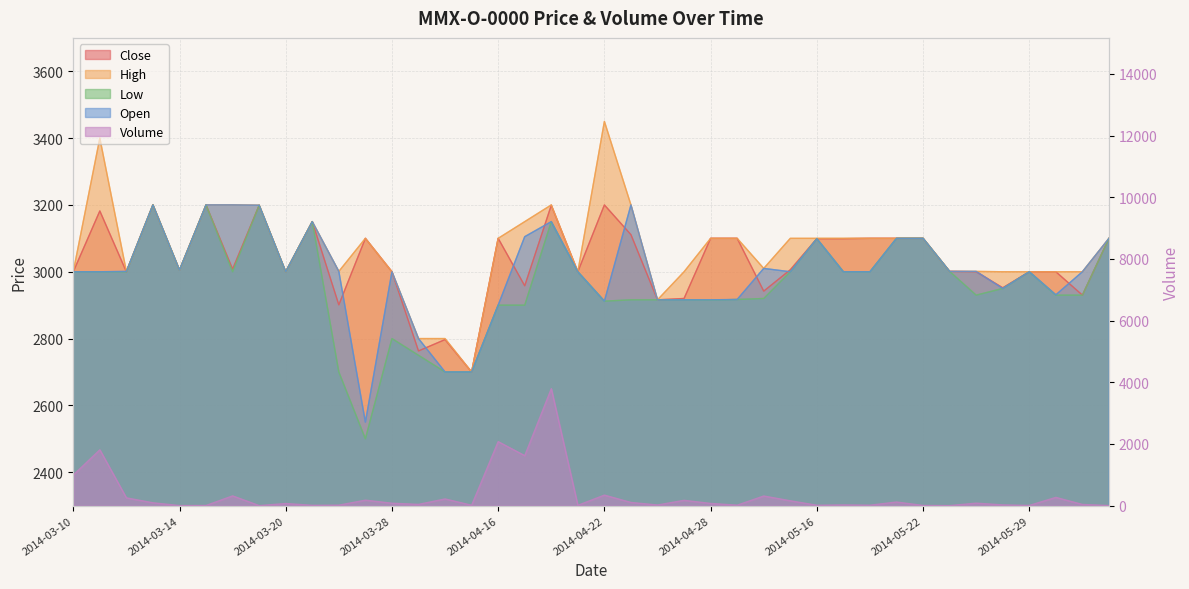

What is the smallest value displayed?

1